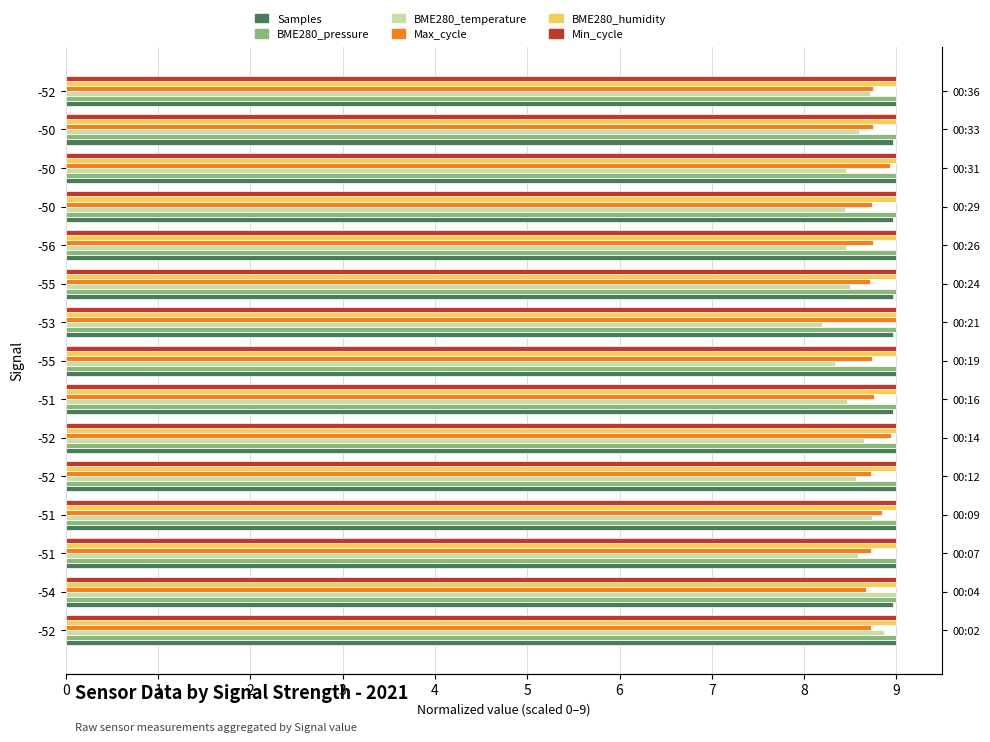

What is the sum of the Samples values at 6 and 3?

18.0